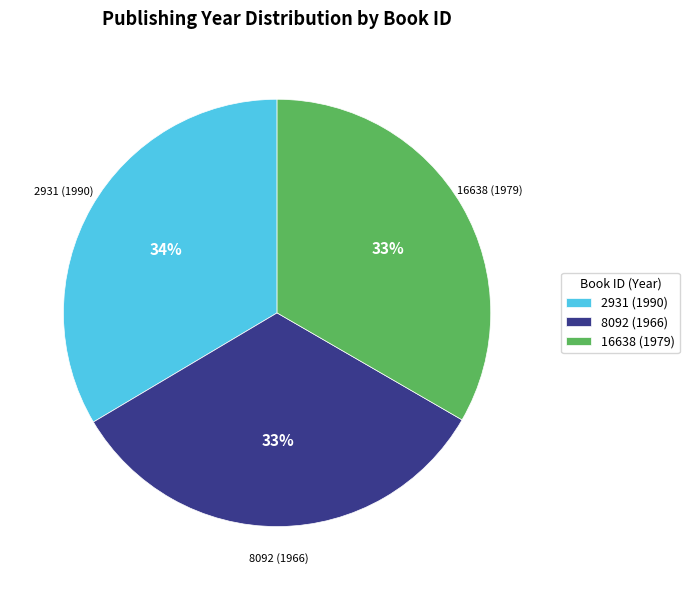

What percentage is the 16638 (1979) slice, to the nearest percent?

33%